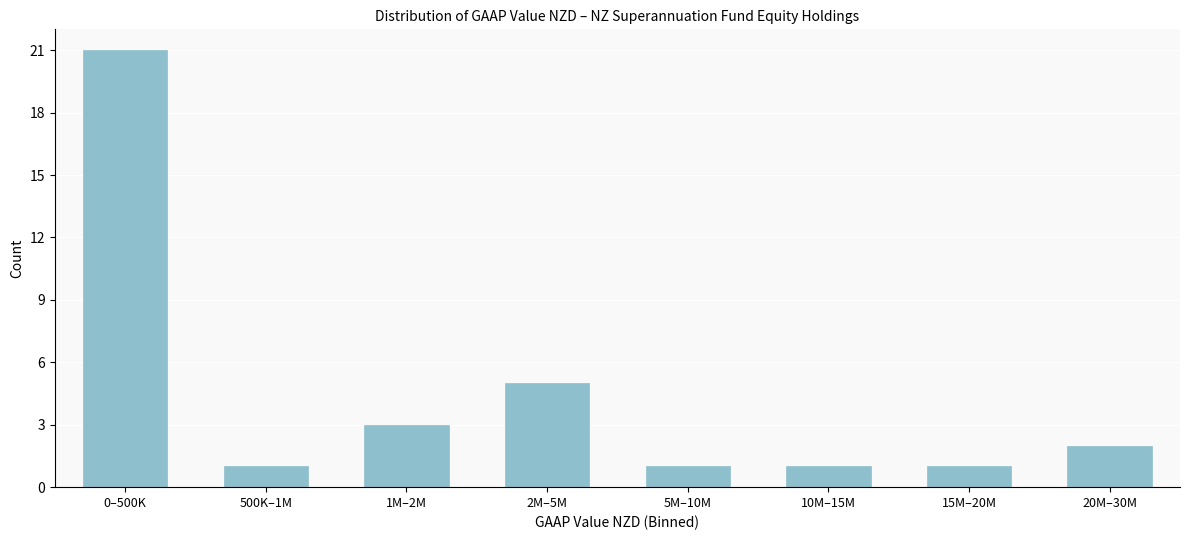

Reading left to right, transcribe all the data shown in this chart.

21	1	3	5	1	1	1	2